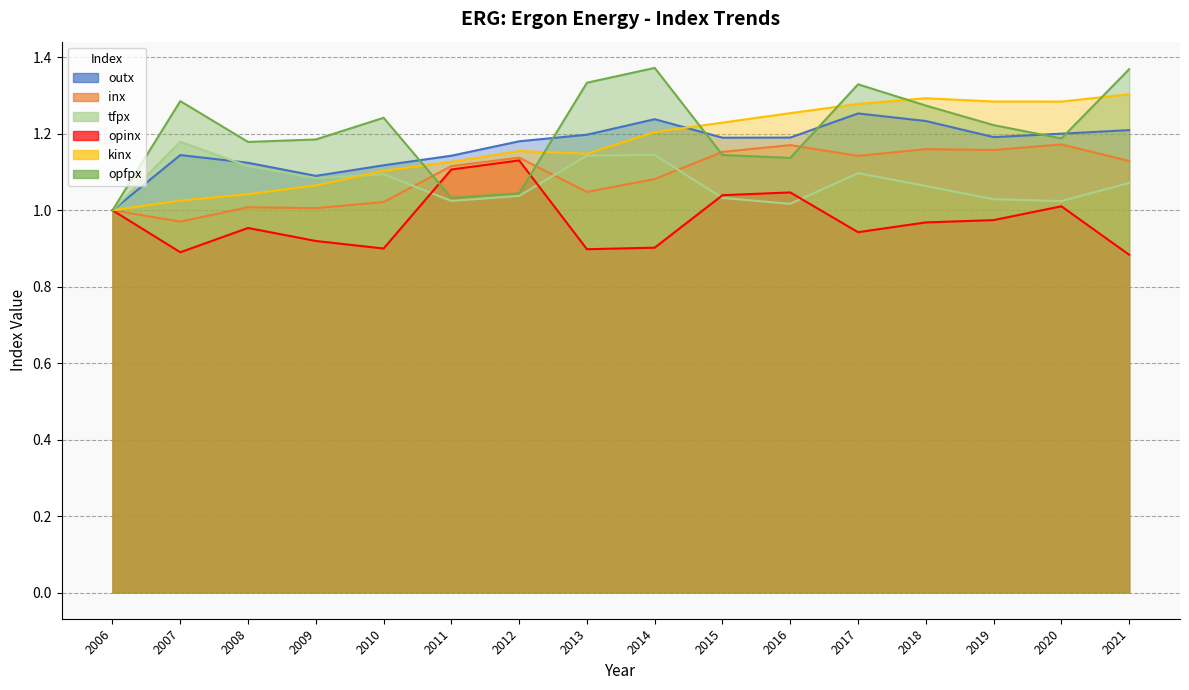

Rank the series at 2006 from highest to lowest value.

outx, inx, tfpx, opinx, kinx, opfpx